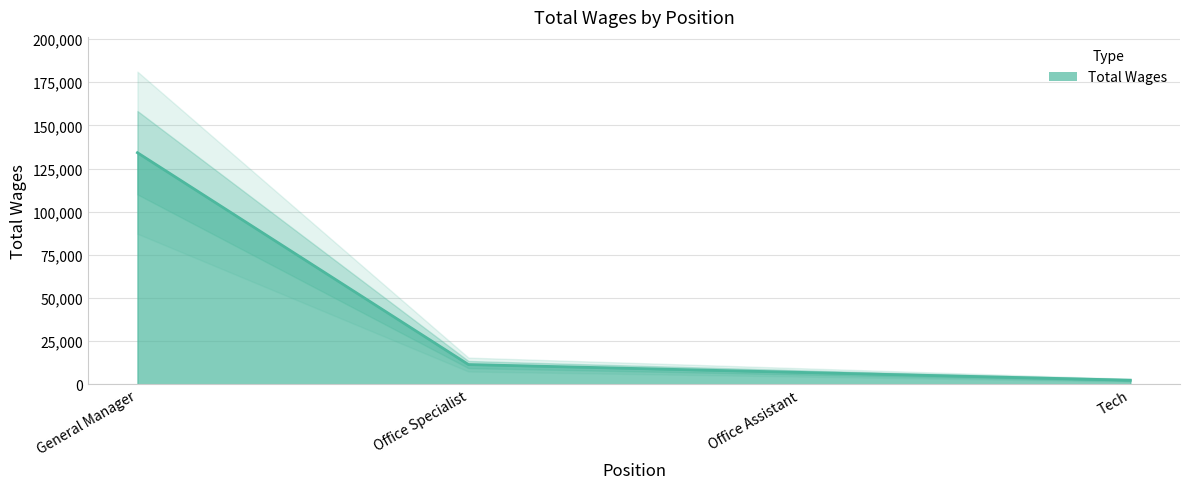

How many distinct data groups are displayed?

1